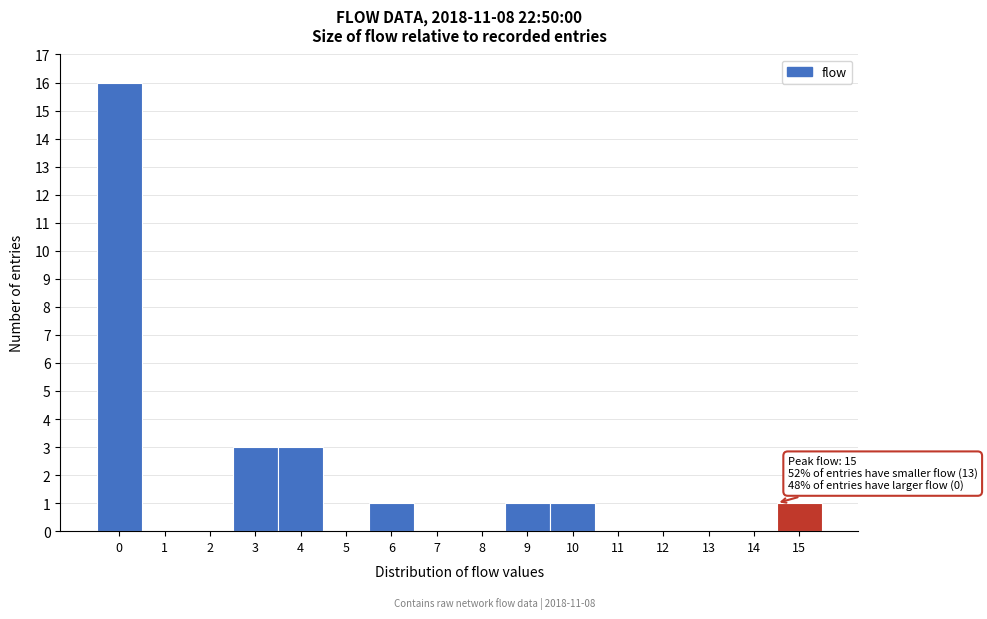

Reading left to right, transcribe all the data shown in this chart.

0=16	1=0	2=0	3=3	4=3	5=0	6=1	7=0	8=0	9=1	10=1	11=0	12=0	13=0	14=0	15=1